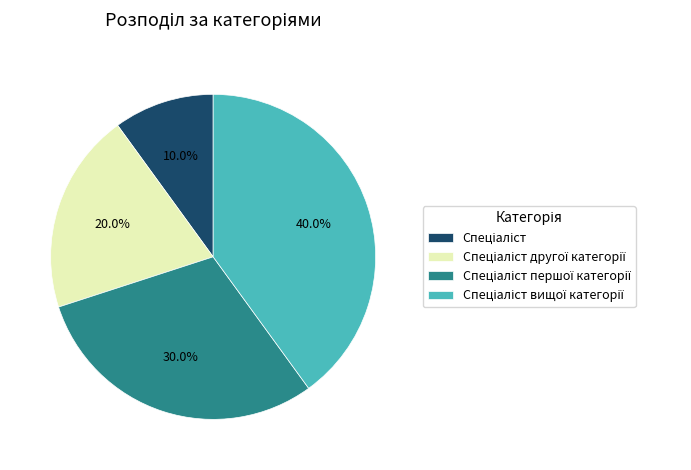

Is there a majority slice in this chart?

No